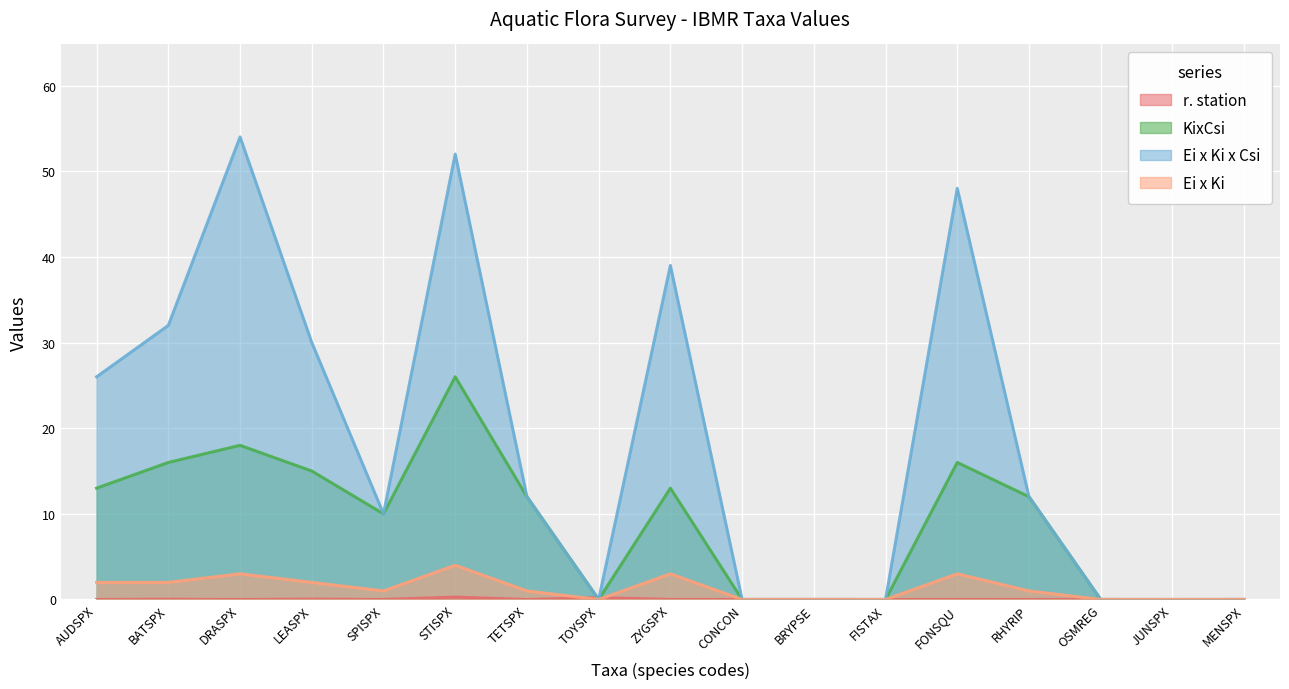

Does the chart display data point markers on the line(s)?

No